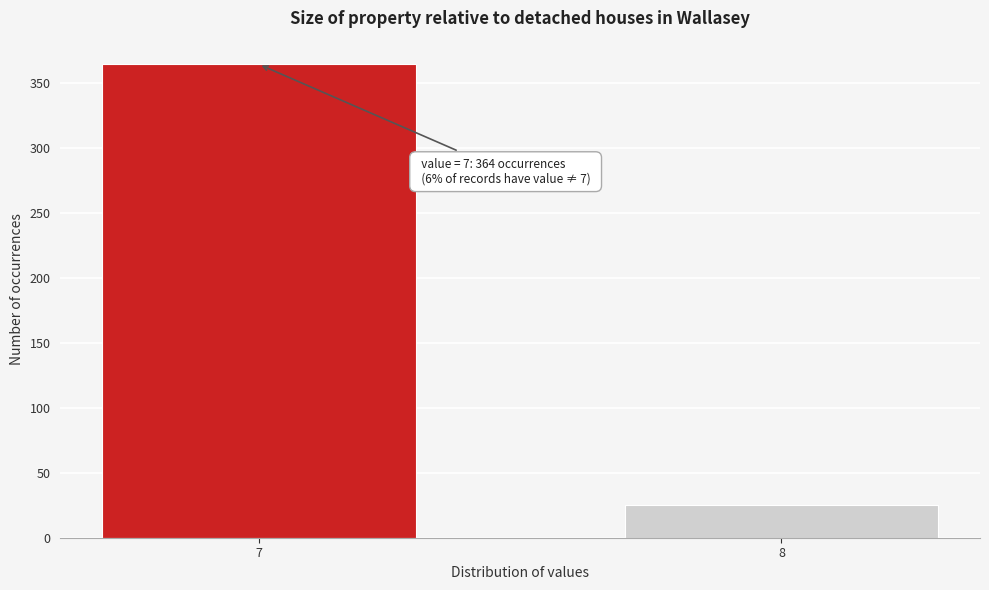

Reading left to right, transcribe all the data shown in this chart.

7=364	8=25